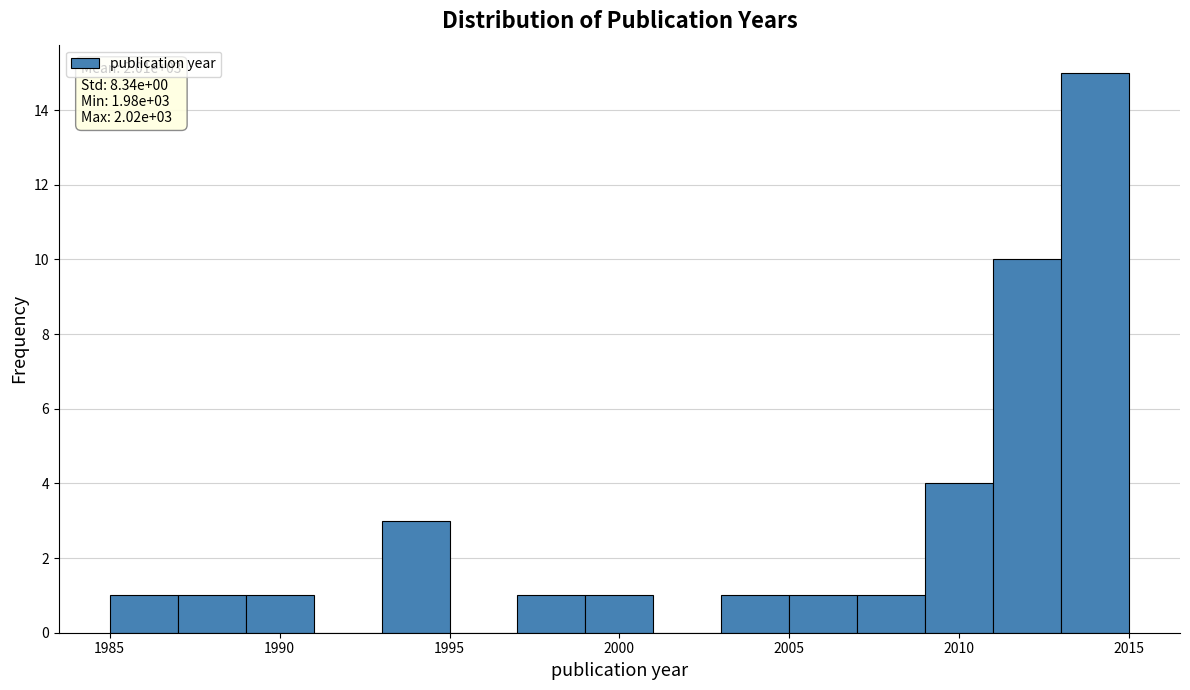

Which range on the x-axis has the tallest bar?

2013 to 2015